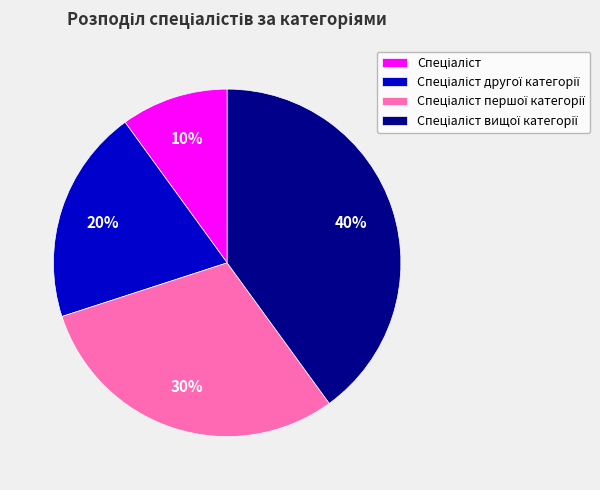

To the nearest percent, what is the difference between the largest and smallest slice percentages?

30%